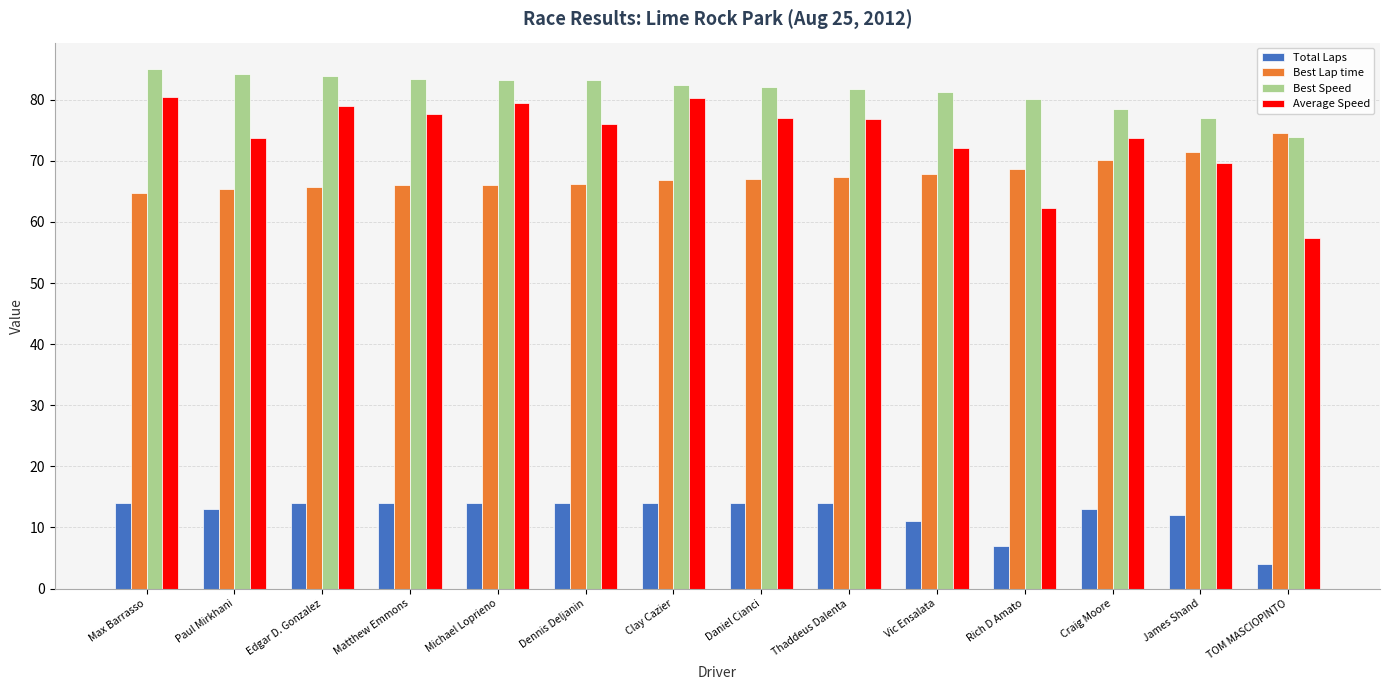

What is the label of the 5th bar from the right?

Vic Ensalata